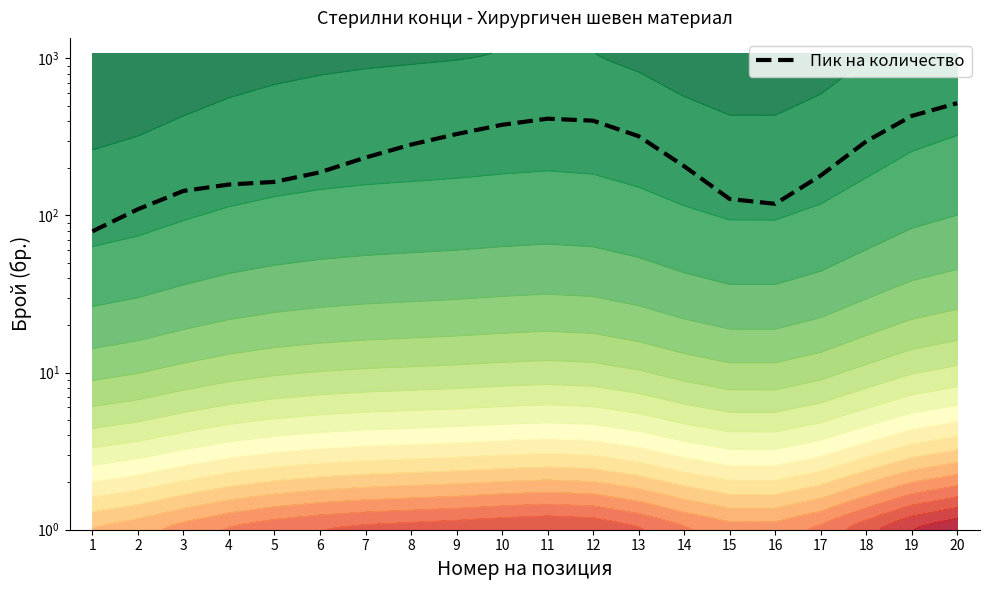

How many series are shown in this chart?

1